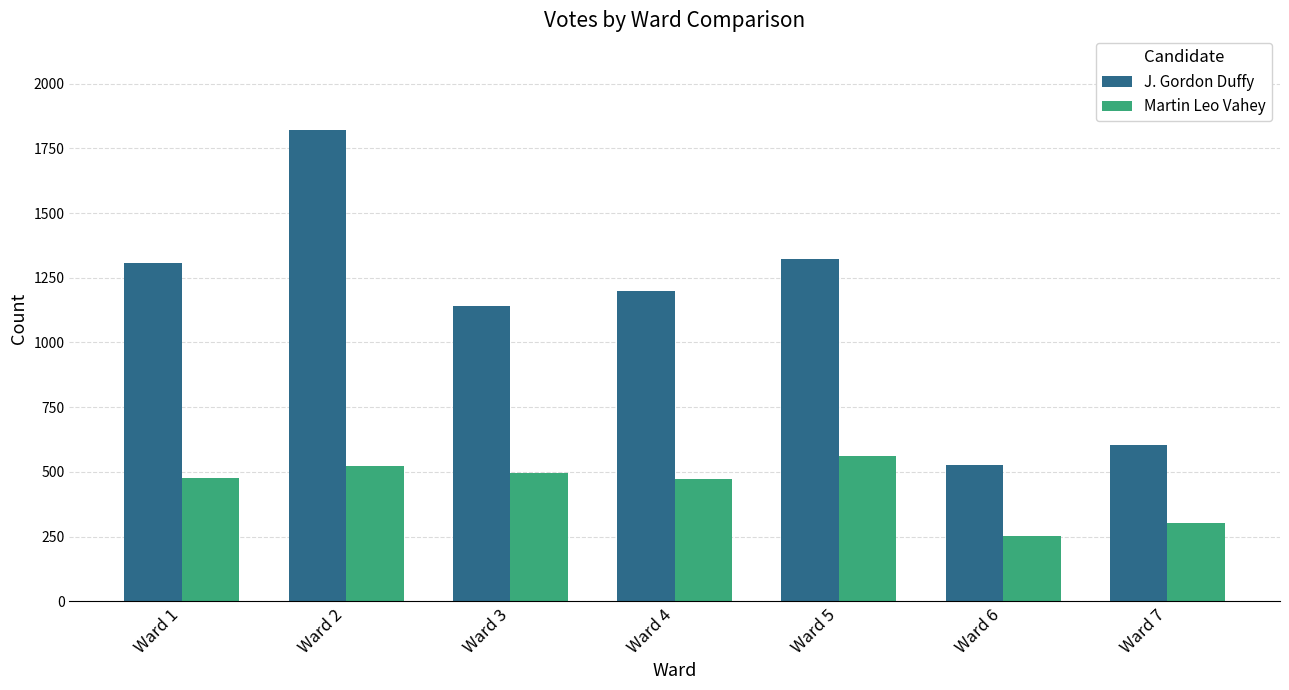

Rank the series at Ward 6 from highest to lowest value.

J. Gordon Duffy, Martin Leo Vahey